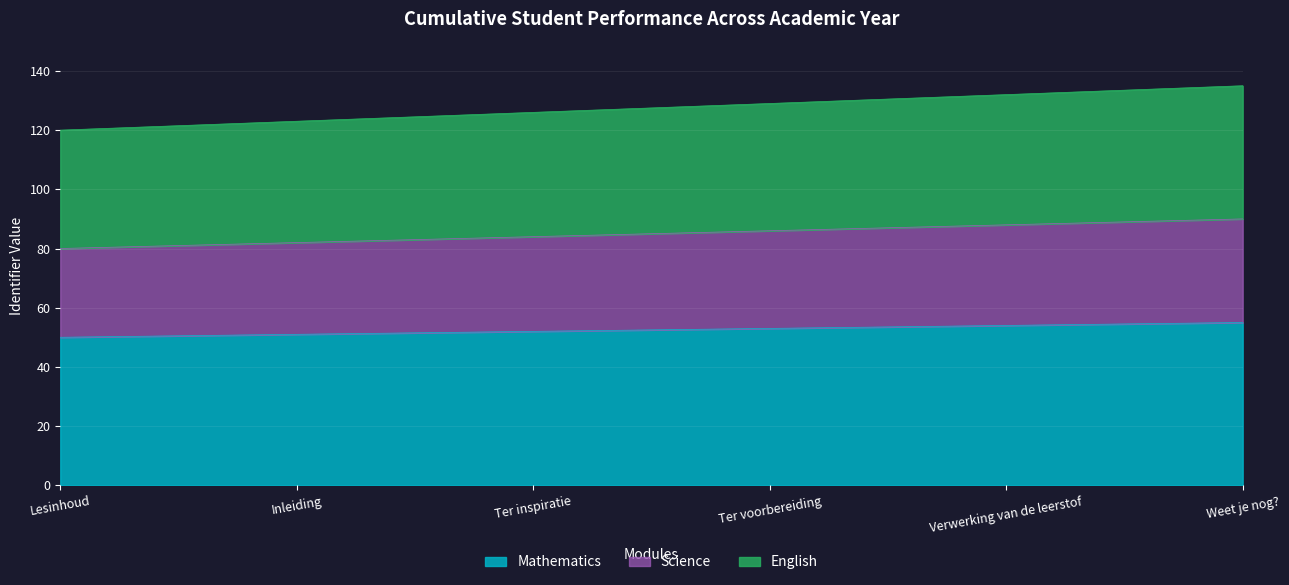

How many data points does each series have?

6